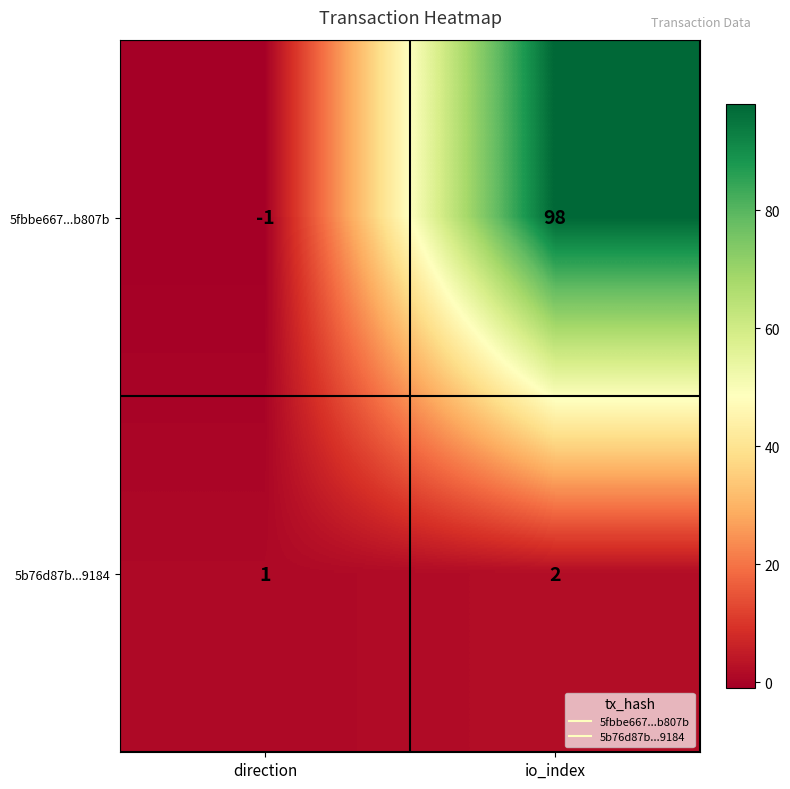

What is the difference between the maximum and minimum values in the 5fbbe667...b807b series?

99